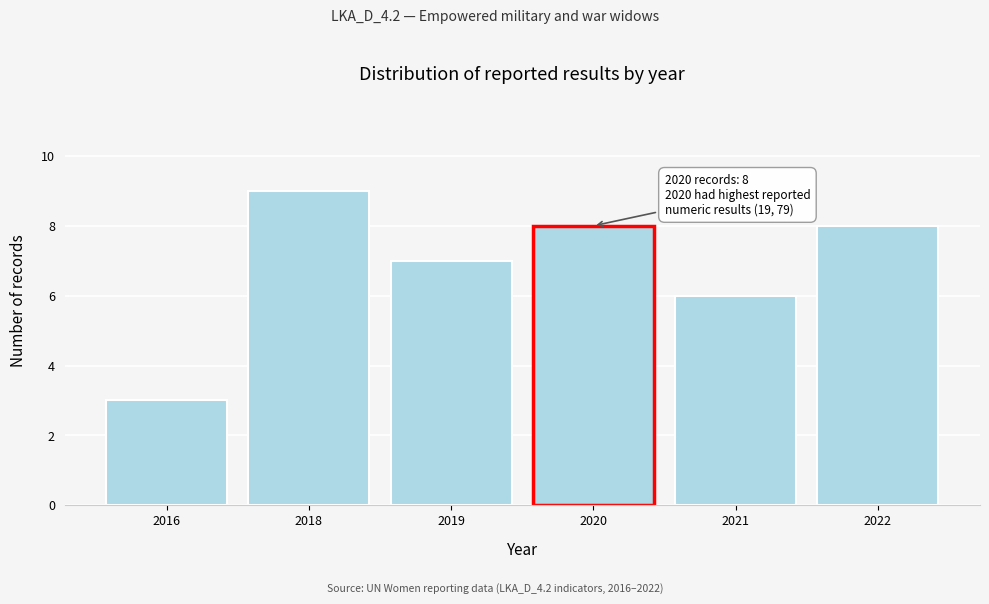

Reading left to right, extract all data points from this chart.

3	9	7	8	6	8